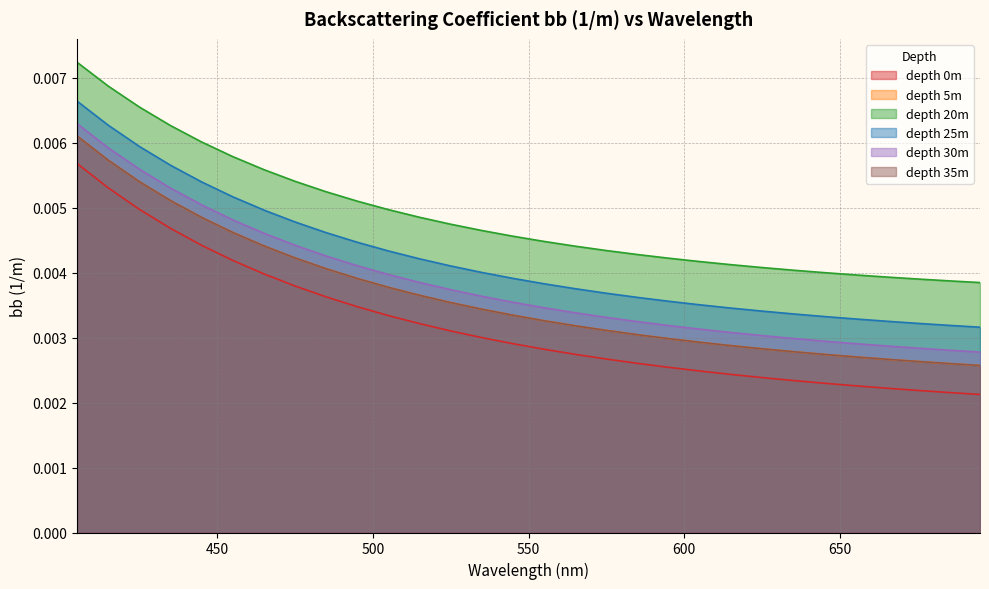

Which category has the lowest value in the depth_25 series?

695